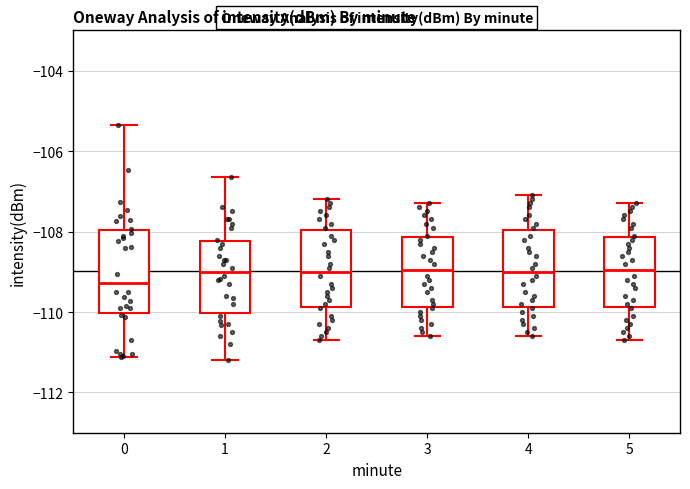

Reading left to right, read every box against the y-axis: the position of its median line, the range the box covers, and the ends of its whiskers. The values are not printed on the chart, so give them approximately, as read against the axis.

0: median -109.2, box -110.0 to -108.0, whiskers -111.2 to -105.4
1: median -109.0, box -110.0 to -108.2, whiskers -111.2 to -106.6
2: median -109.0, box -109.8 to -108.0, whiskers -110.6 to -107.2
3: median -109.0, box -109.8 to -108.2, whiskers -110.6 to -107.2
4: median -109.0, box -109.8 to -108.0, whiskers -110.6 to -107.0
5: median -109.0, box -109.8 to -108.2, whiskers -110.6 to -107.2